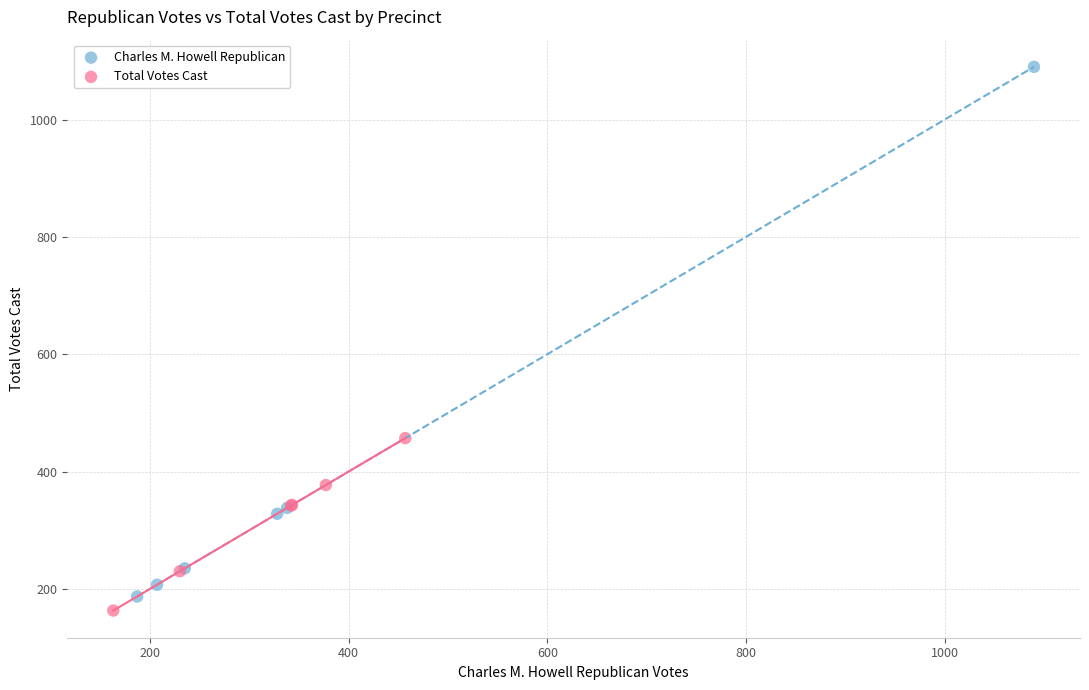

Which series reaches the maximum Y coordinate?

Charles M. Howell Republican